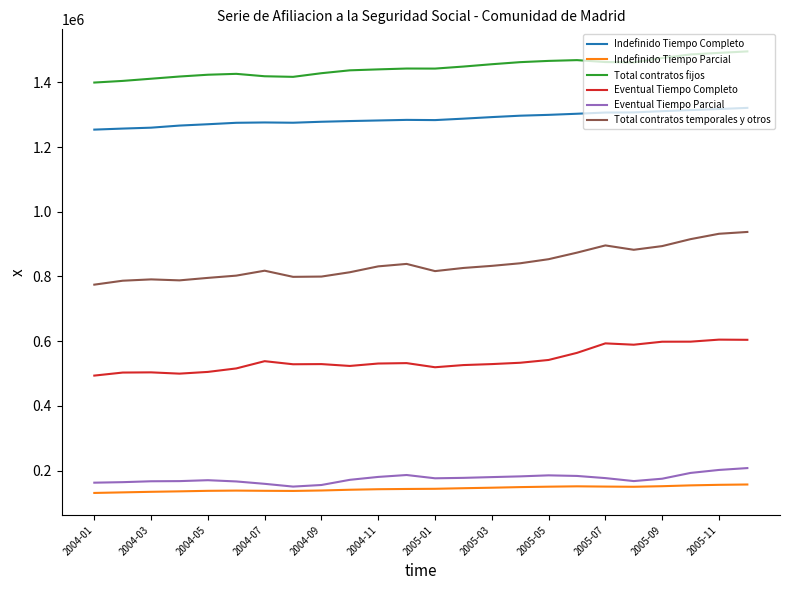

Which series has the largest range (max minus min)?

Total contratos temporales y otros